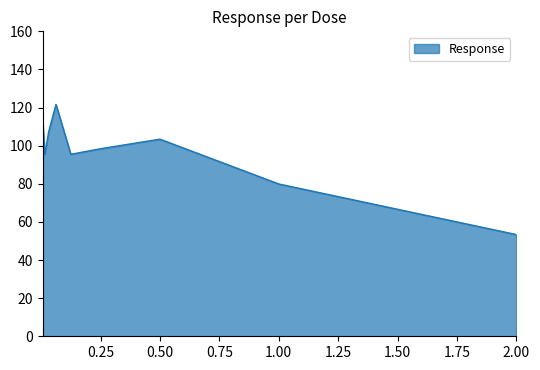

What is the greatest value displayed?

121.6